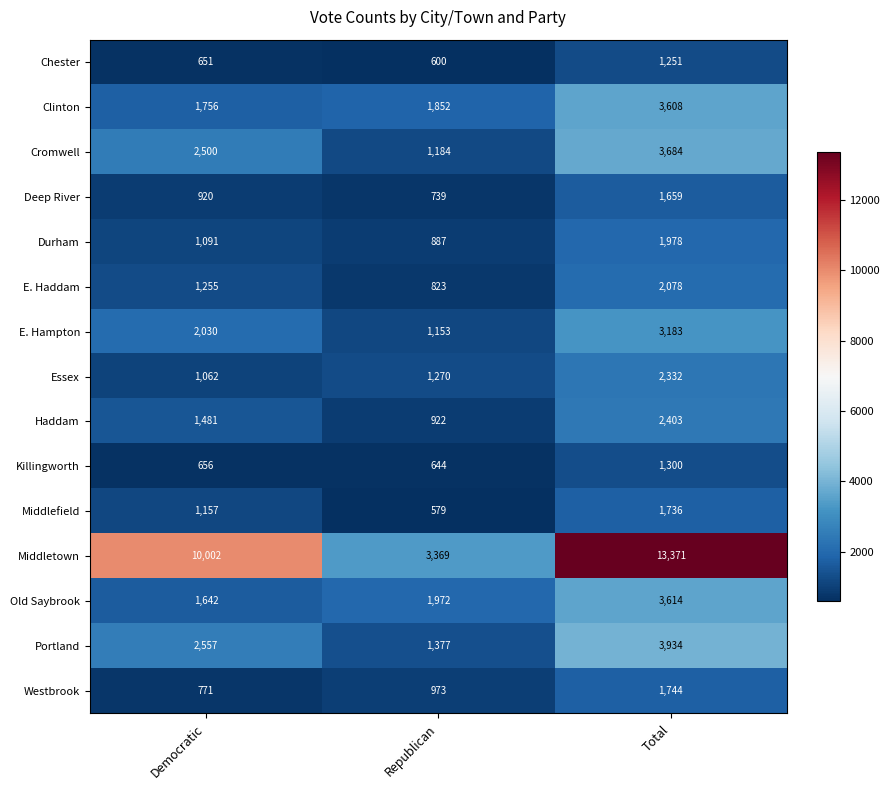

What is the sum of the Middletown values at Democratic and Total?

23373